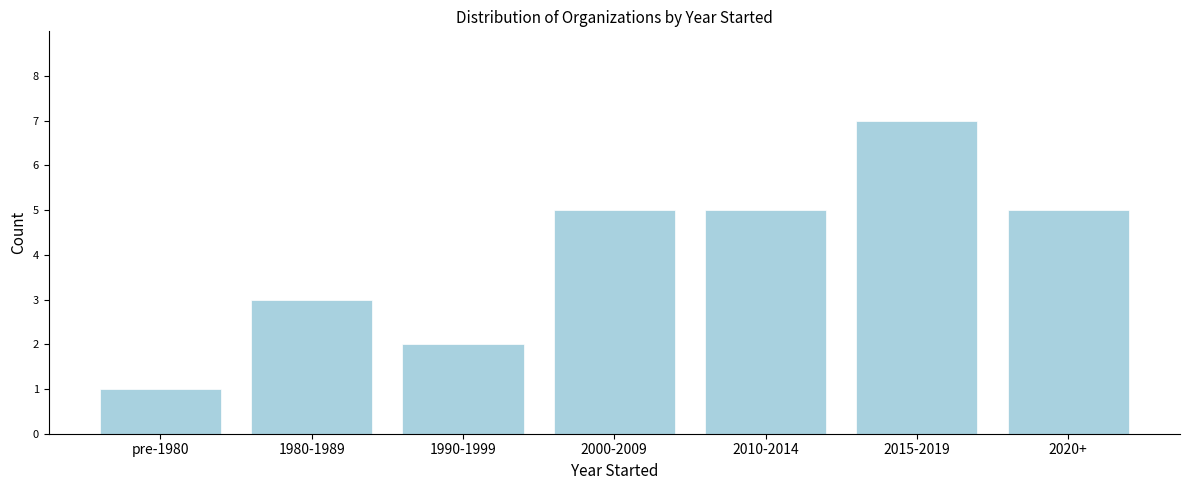

Reading left to right, extract all data points from this chart.

1	3	2	5	5	7	5